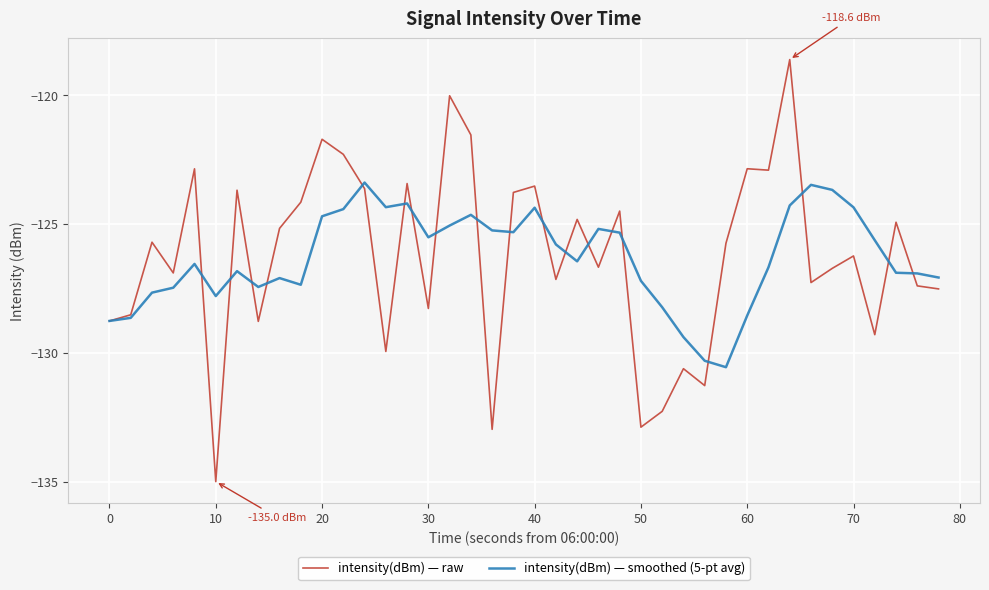

What is the minimum value for intensity(dBm) — raw?

-135.0